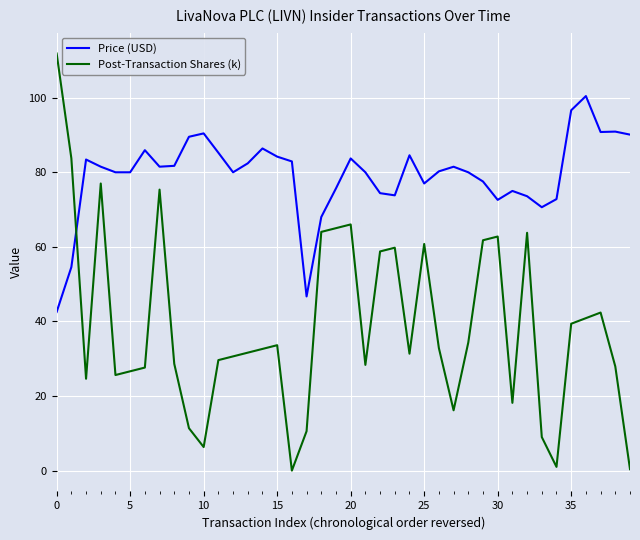

Which series has the largest range (max minus min)?

Post-Transaction Shares (k)